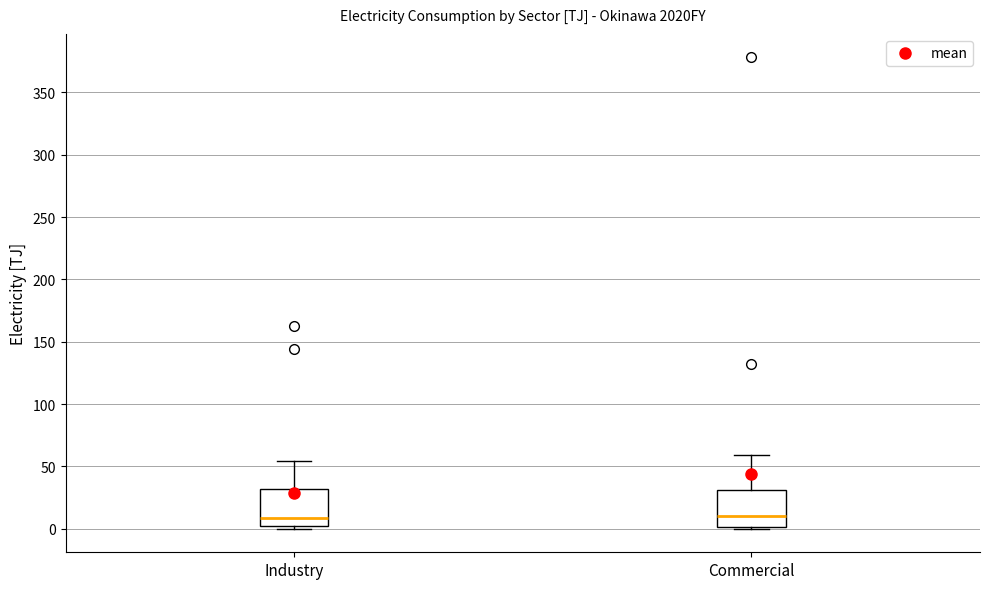

Reading left to right, read every box against the y-axis: the position of its median line, the range the box covers, and the ends of its whiskers. The values are not printed on the chart, so give them approximately, as read against the axis.

Industry: median 10, box 0 to 30, whiskers 0 (just below the box's lower edge) to 55
Commercial: median 10, box 0 to 30, whiskers 0 to 60